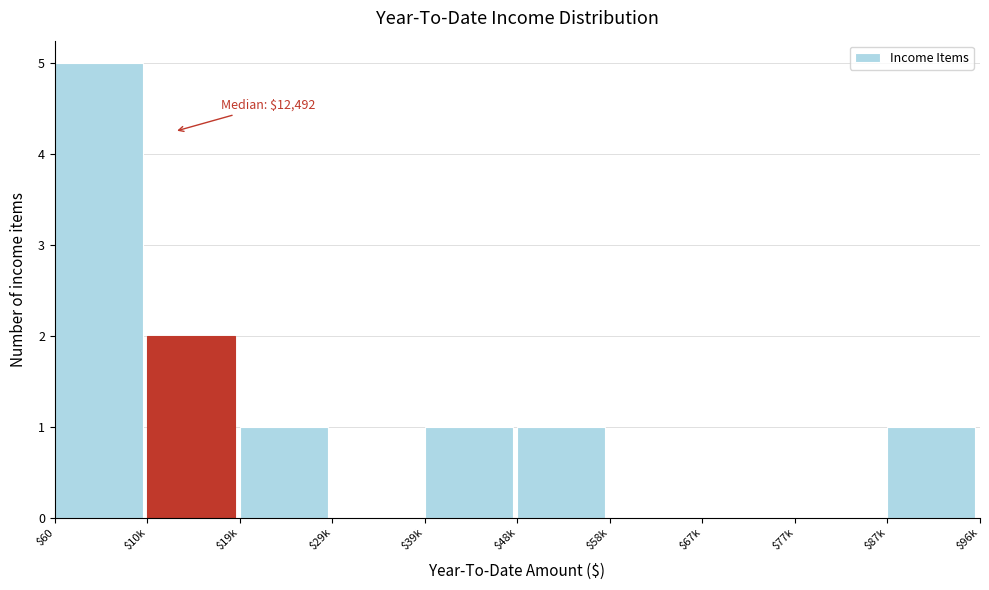

What is the sum of all values?

11